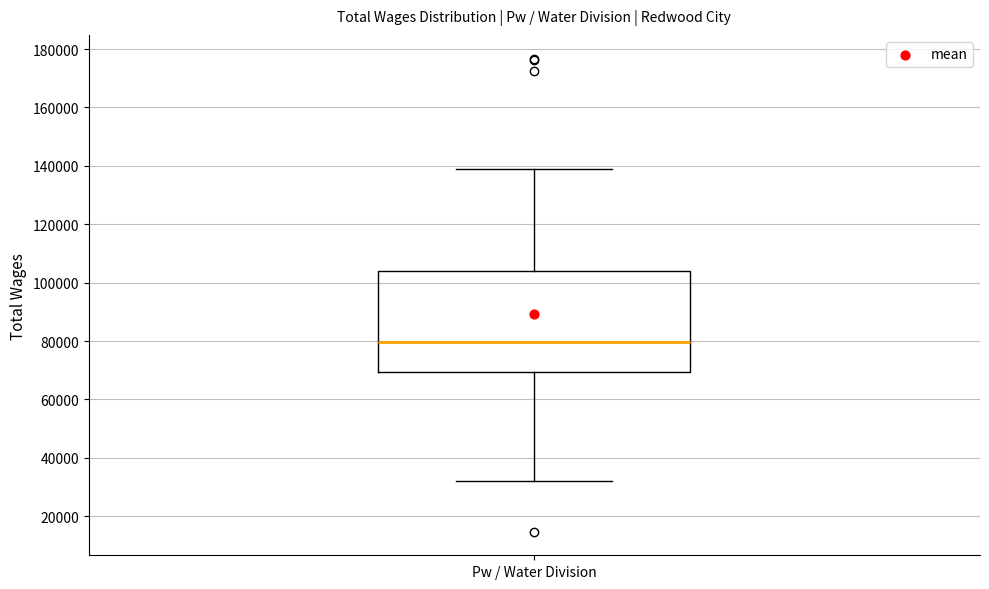

Where is the lower edge of the box for Pw / Water Division on the y-axis? The values are not printed on the chart, so give them approximately, as read against the axis.

70000